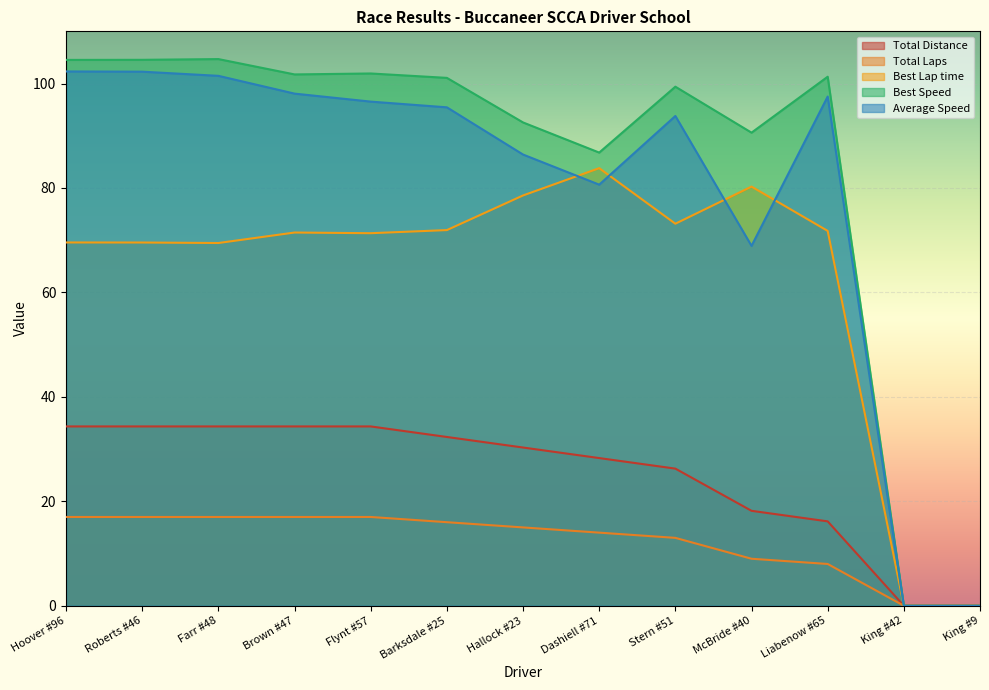

Rank the series by their maximum value, from highest to lowest.

Best Speed, Average Speed, Best Lap time, Total Distance, Total Laps